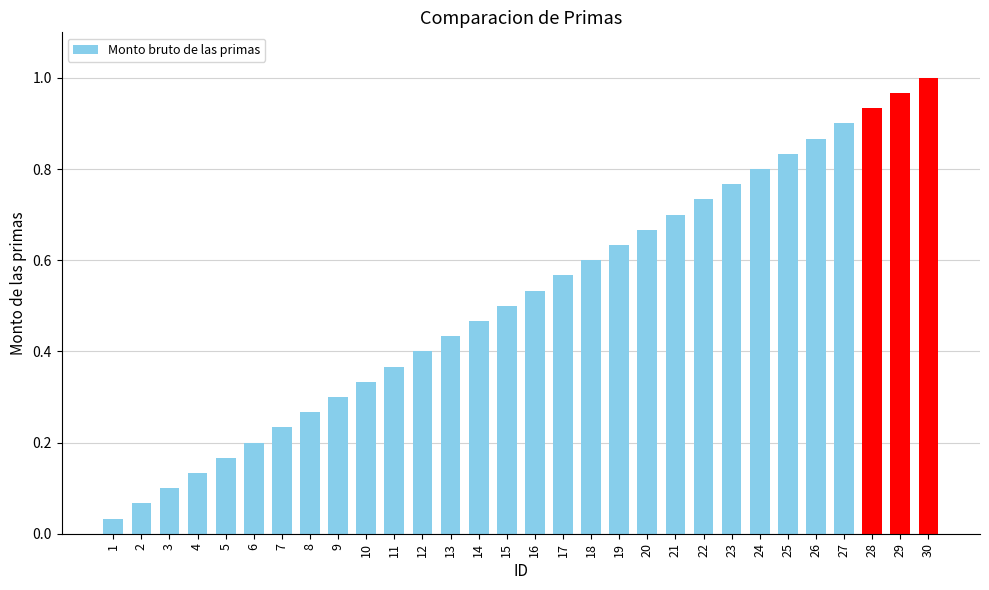

List the labels in order of value, smallest first.

1, 2, 3, 4, 5, 6, 7, 8, 9, 10, 11, 12, 13, 14, 15, 16, 17, 18, 19, 20, 21, 22, 23, 24, 25, 26, 27, 28, 29, 30